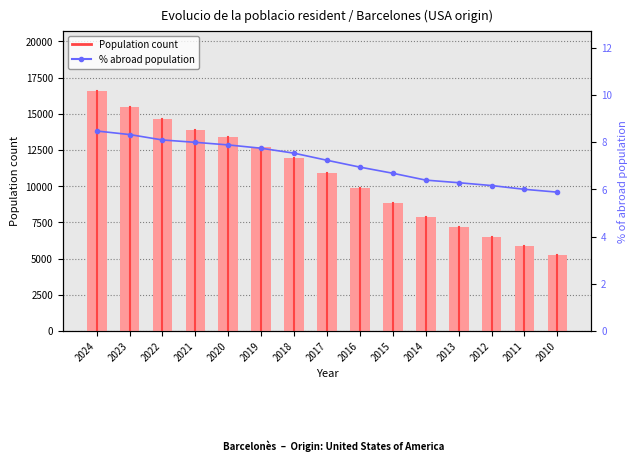

What is the difference between the second highest and second lowest values in the Population count (left axis) series?

9629.0